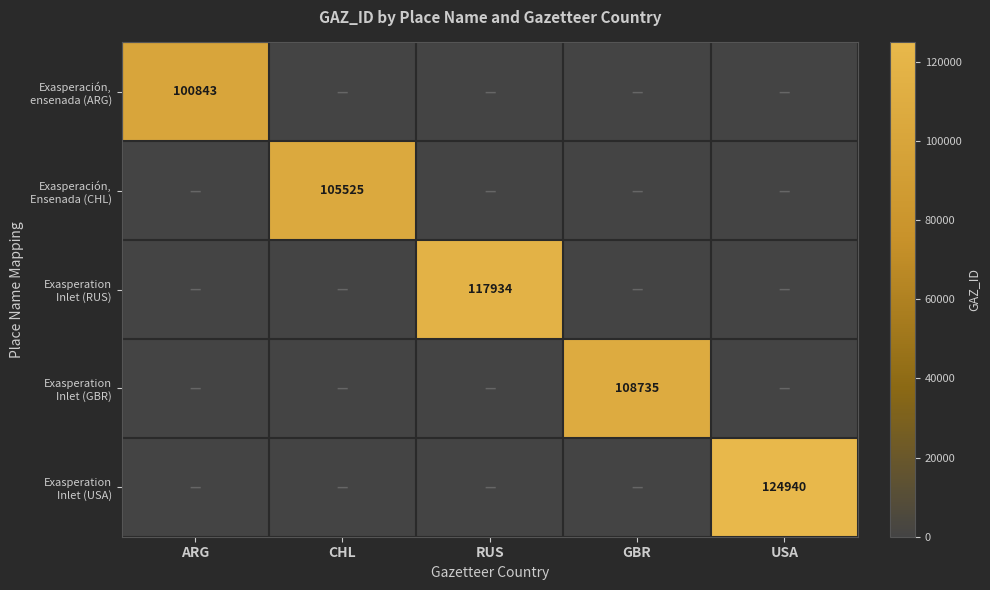

Is the value of Exasperación, ensenada (ARG) at USA greater than the value of Exasperación, Ensenada (CHL) at USA?

No